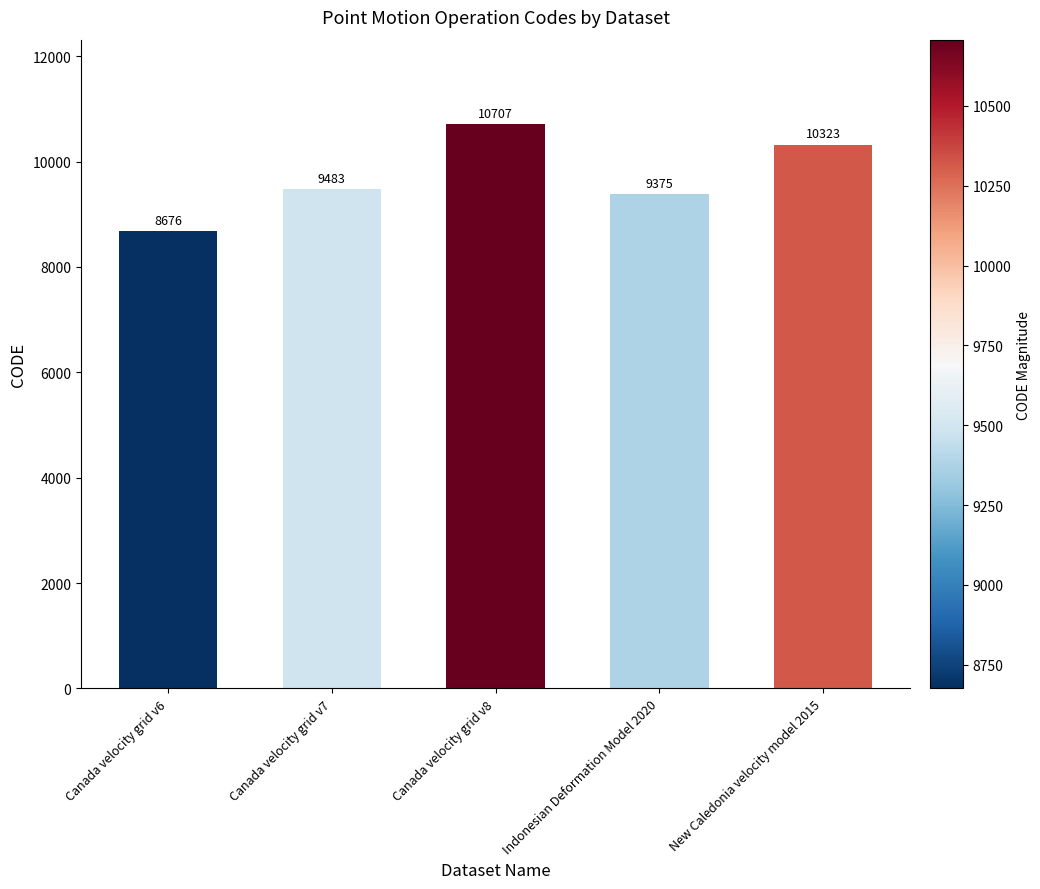

Between Canada velocity grid v6 and Canada velocity grid v7, which is larger?

Canada velocity grid v7